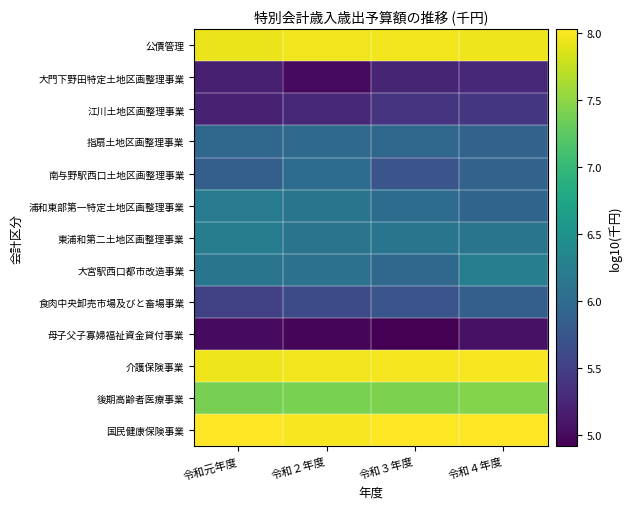

Which category has the lowest value across all series?

令和３年度